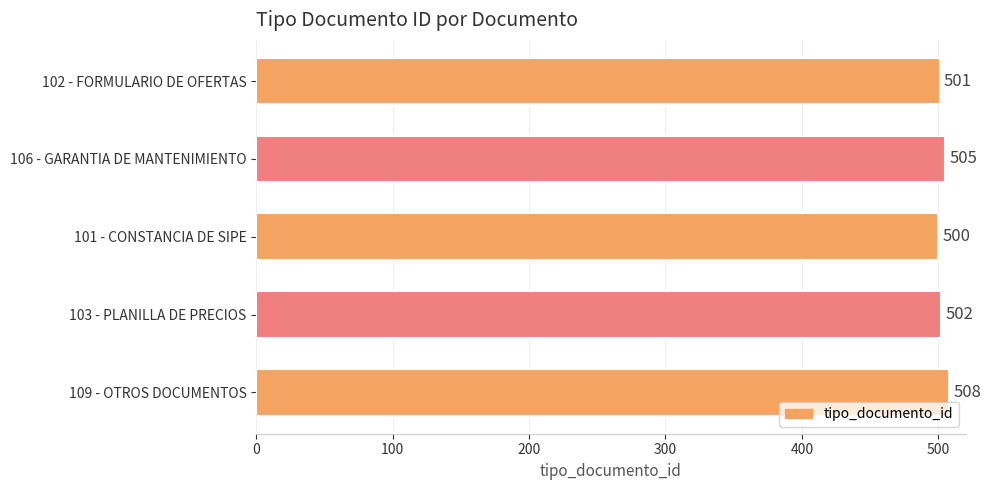

Reading bottom to top, transcribe all the data shown in this chart.

109 - OTROS DOCUMENTOS=508	103 - PLANILLA DE PRECIOS=502	101 - CONSTANCIA DE SIPE=500	106 - GARANTIA DE MANTENIMIENTO=505	102 - FORMULARIO DE OFERTAS=501